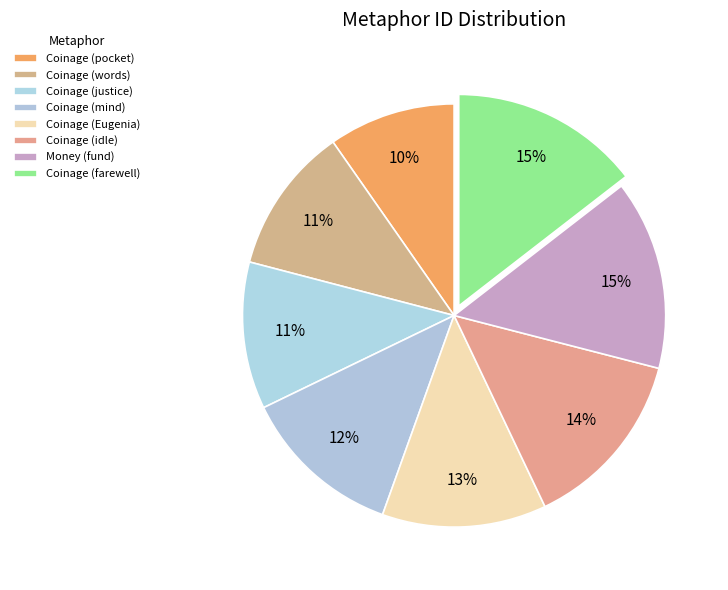

Count the number of slices in the pie.

8